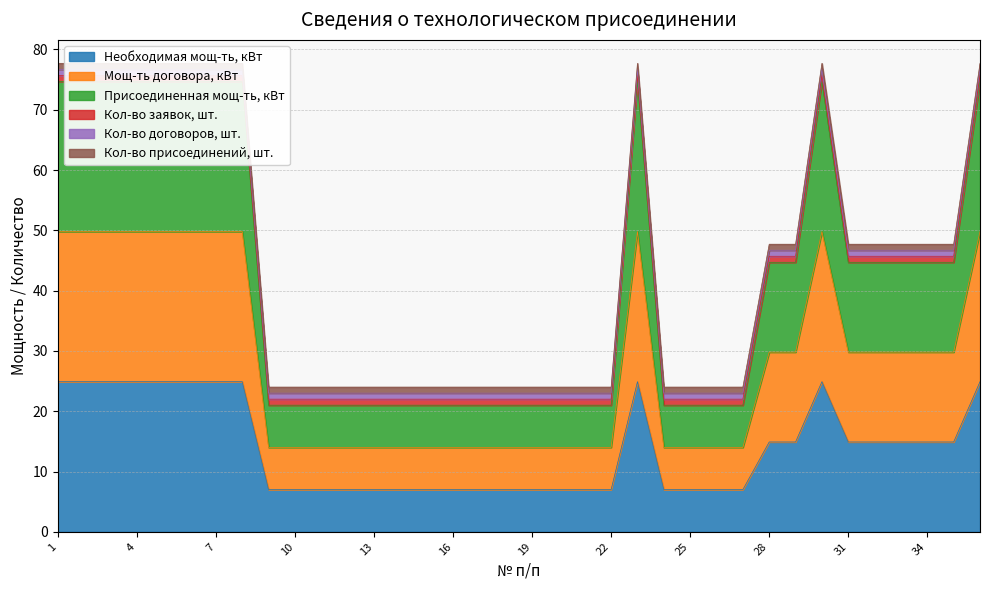

In Мощ-ть договора, кВт, how many points are higher than both neighbors (excluding endpoints)?

2